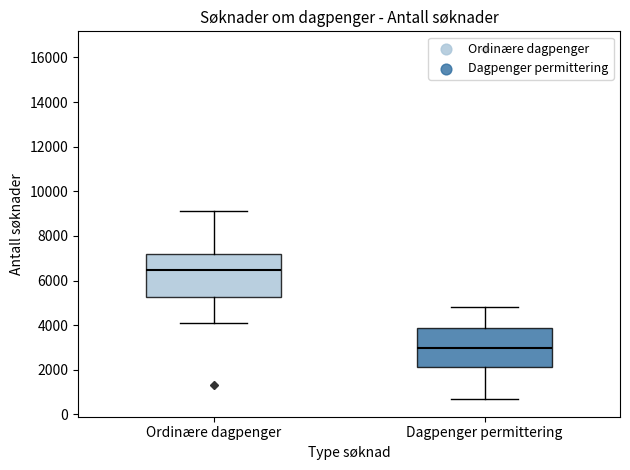

Reading left to right, read every box against the y-axis: the position of its median line, the range the box covers, and the ends of its whiskers. The values are not printed on the chart, so give them approximately, as read against the axis.

Ordinære dagpenger: median 6400, box 5200 to 7200, whiskers 4000 to 9200
Dagpenger permittering: median 3000, box 2200 to 3800, whiskers 600 to 4800